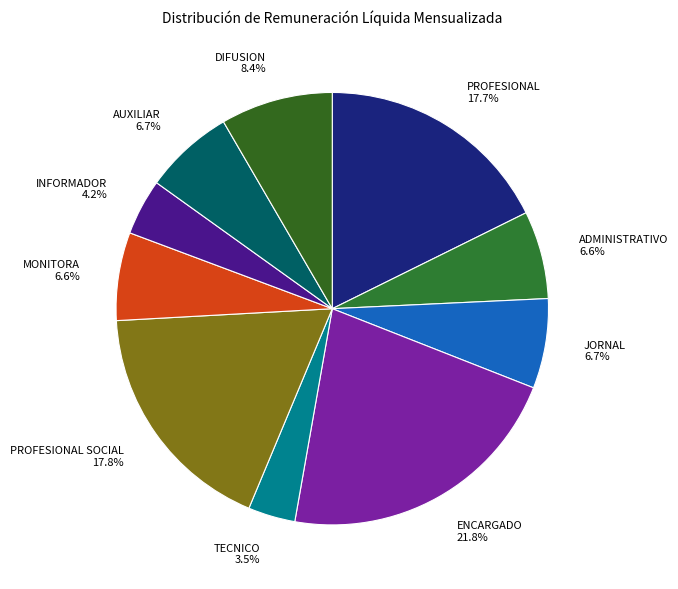

Is there a majority slice in this chart?

No